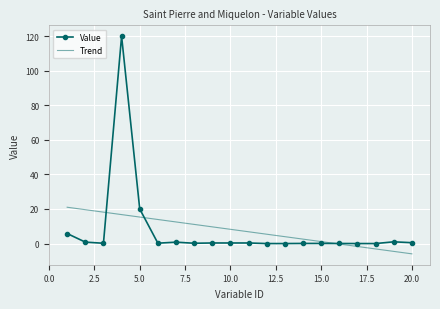

Rank the series by their maximum value, from lowest to highest.

Trend, Value